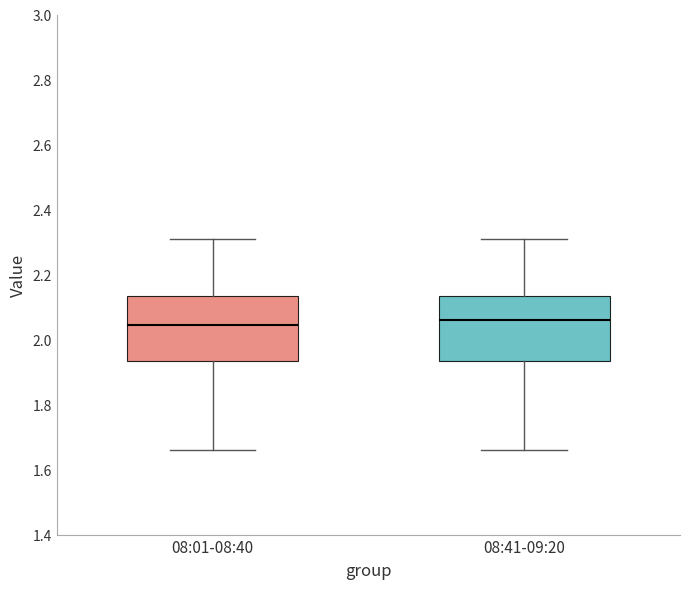

Where is the upper edge of the box for 08:41-09:20 on the y-axis? The values are not printed on the chart, so give them approximately, as read against the axis.

2.14